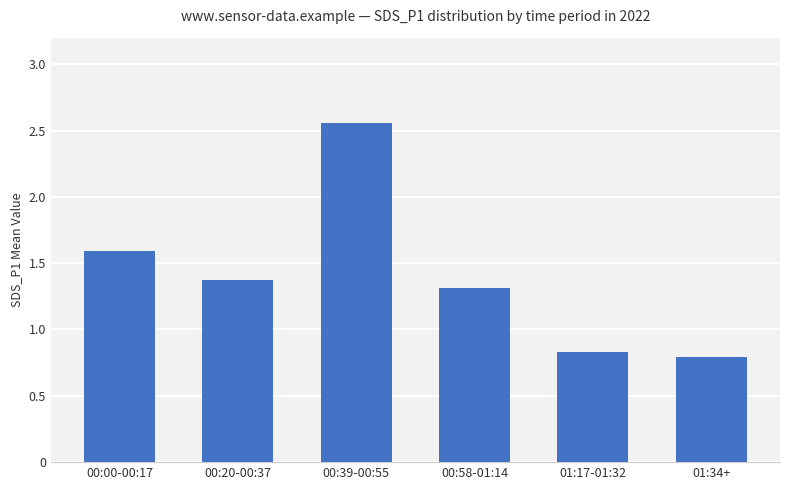

Does the chart contain any negative values?

No